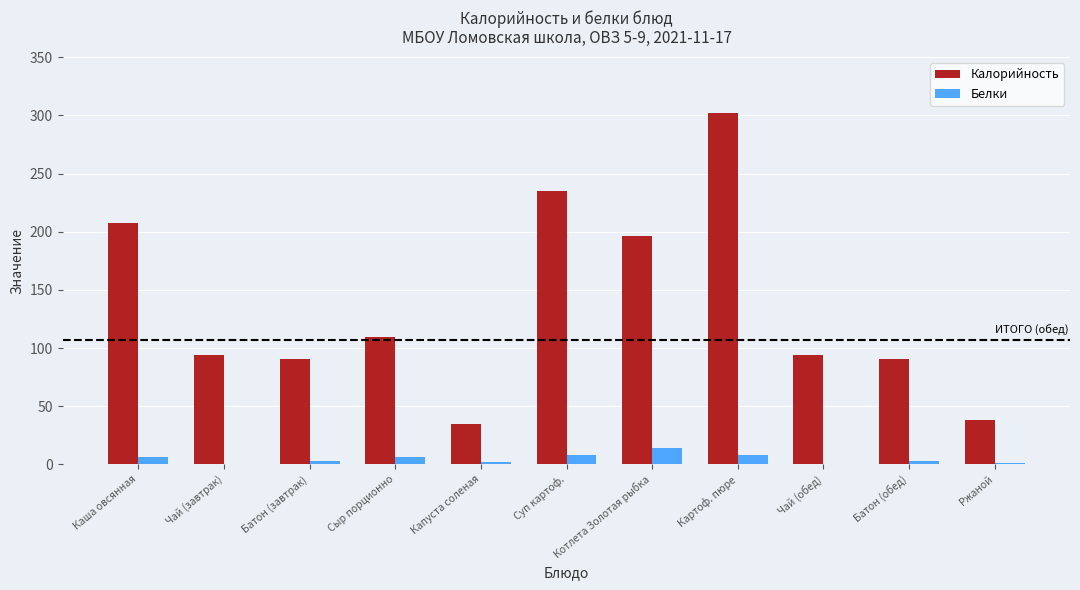

True or false: Калорийность has a value of 121.6 at Картоф. пюре.

False